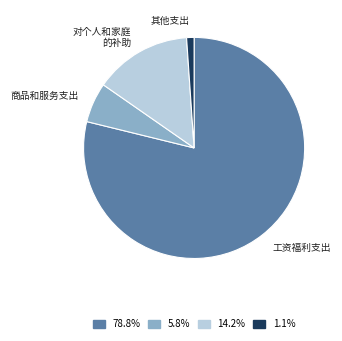

How many slices are in this pie chart?

4